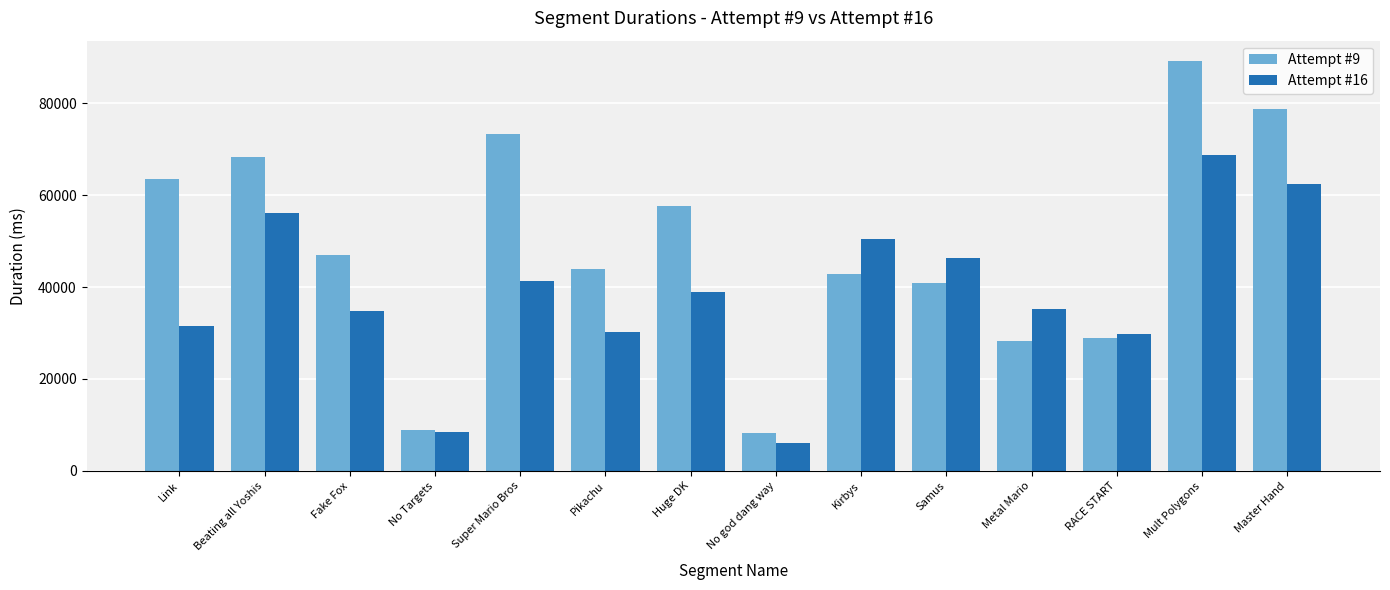

The Attempt #9 series shows 57620 at Huge DK. True or false?

True